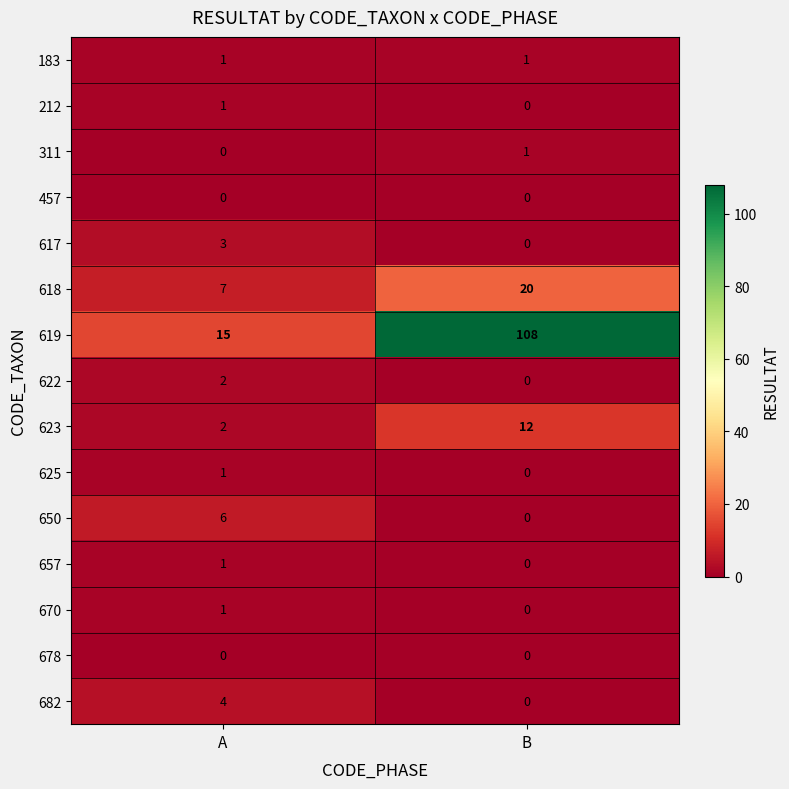

Is it true that 311 equals 0 at A?

True